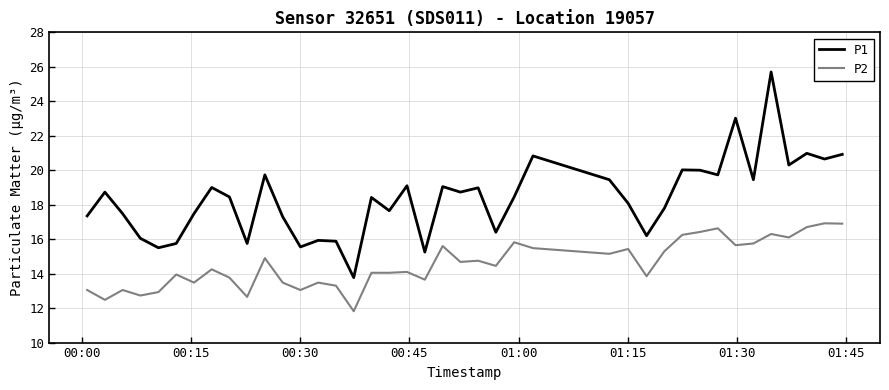

True or false: P2 and P1 intersect in this chart.

False